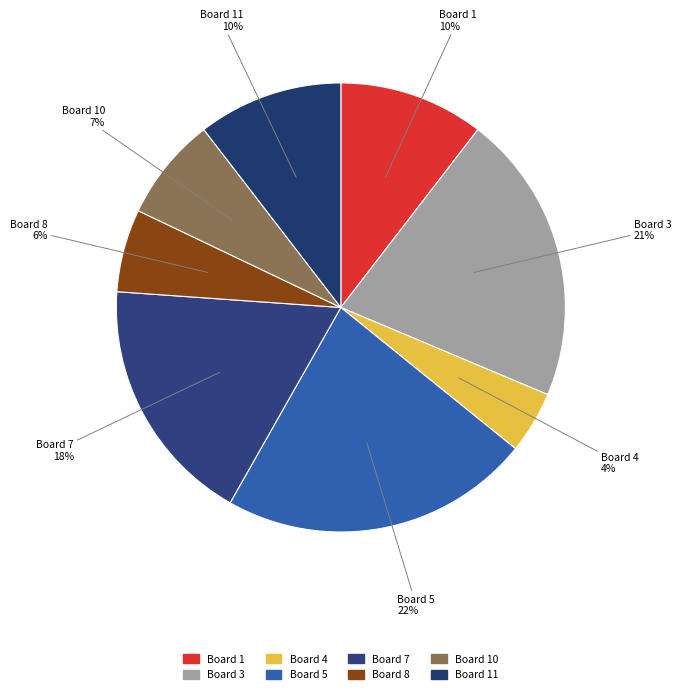

What is the largest slice in the pie chart?

Board 5